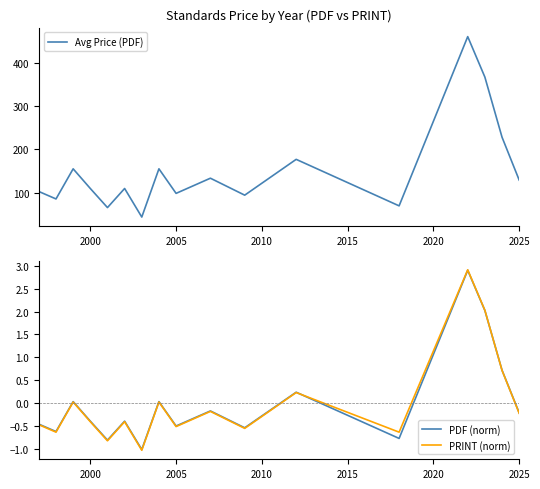

What is the lowest value of the Avg Price (PDF) series?

43.0